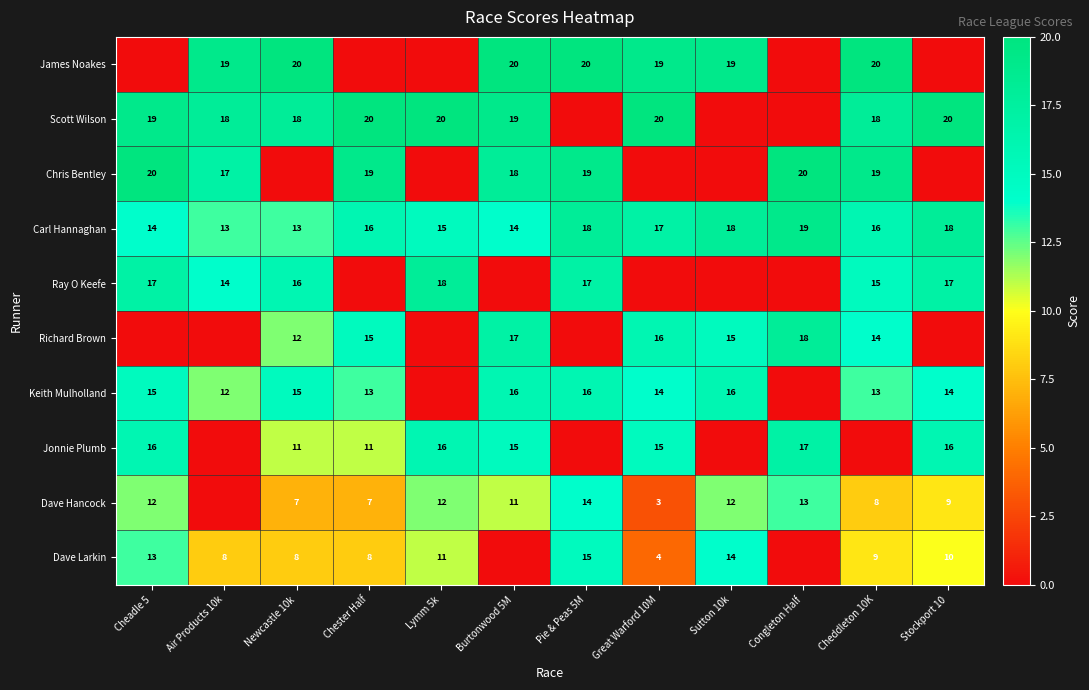

The Keith Mulholland series shows 19 at Stockport 10. True or false?

False